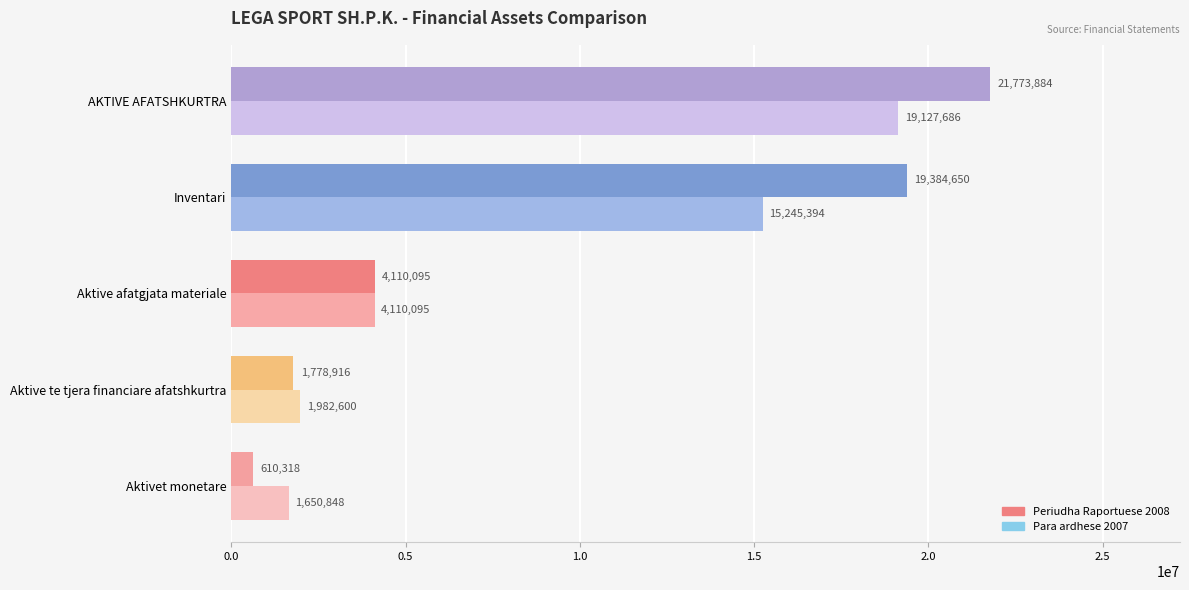

What is the difference between the maximum and minimum values in the Periudha Raportuese 2008 series?

21163566.5